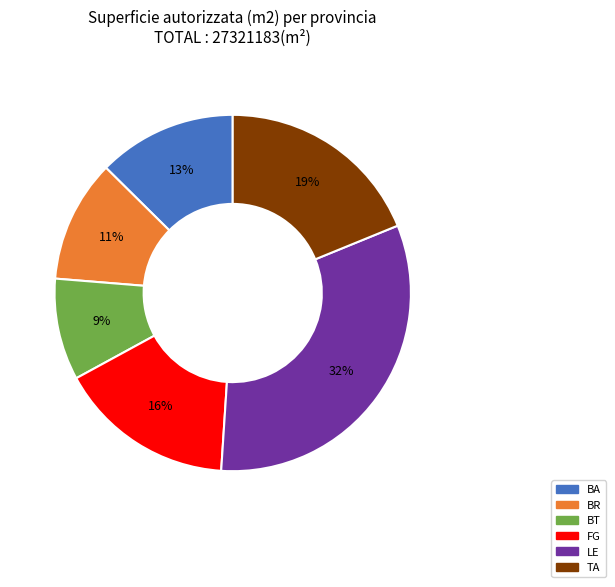

Is FG the majority of the pie?

No